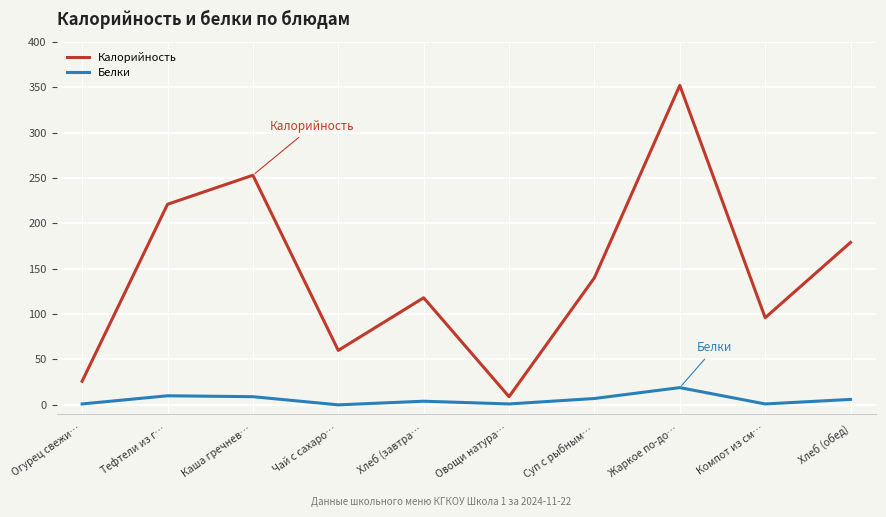

Is it true that Белки equals 19 at Жаркое по-до…?

True